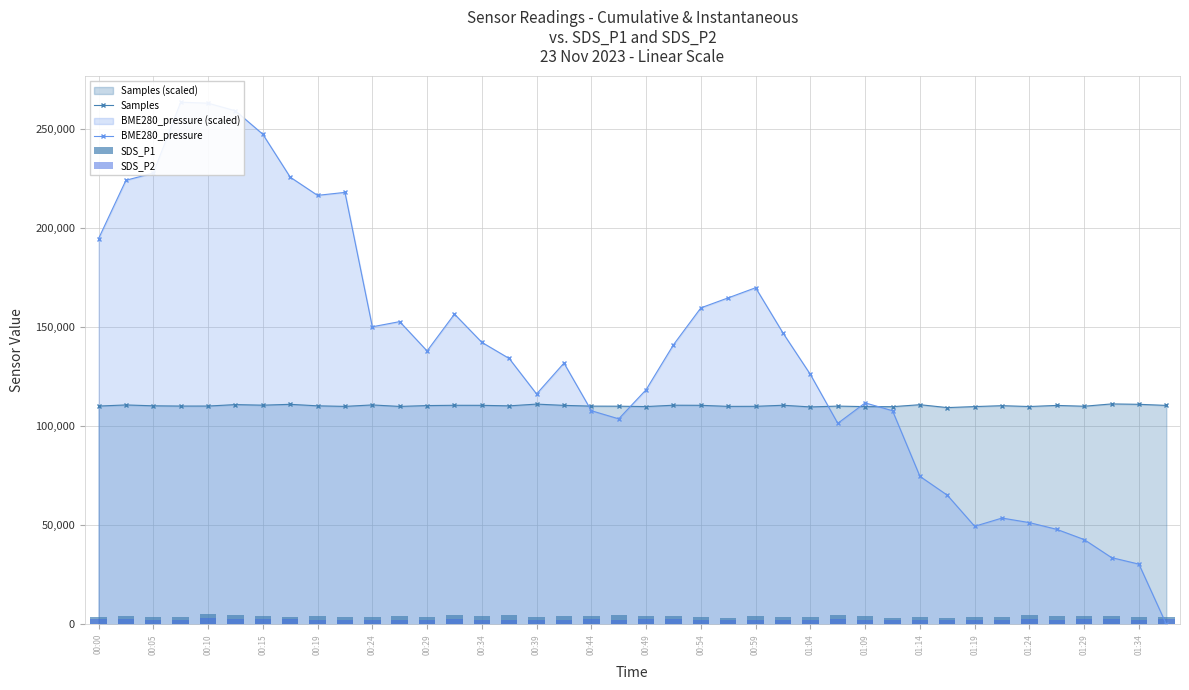

What is the lowest value of the Samples series?

109327